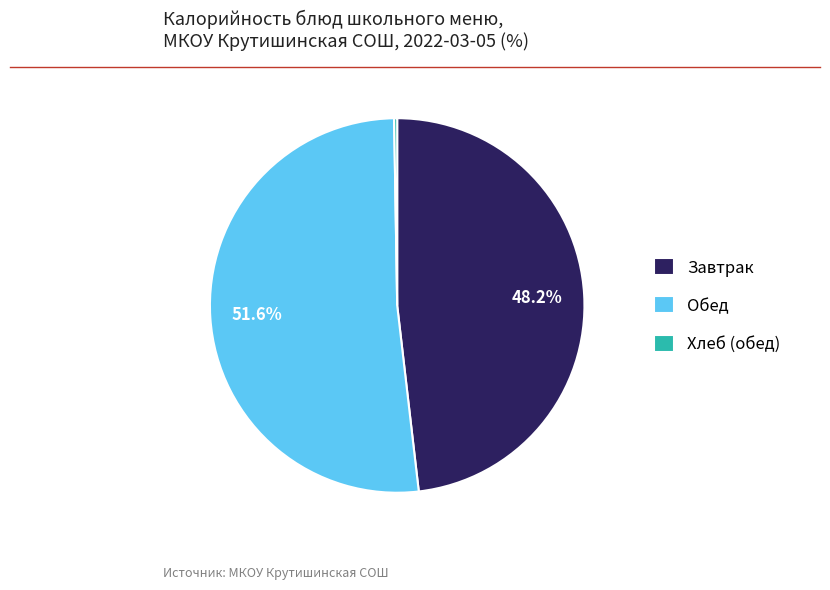

Does Обед represent more than half of the total?

Yes